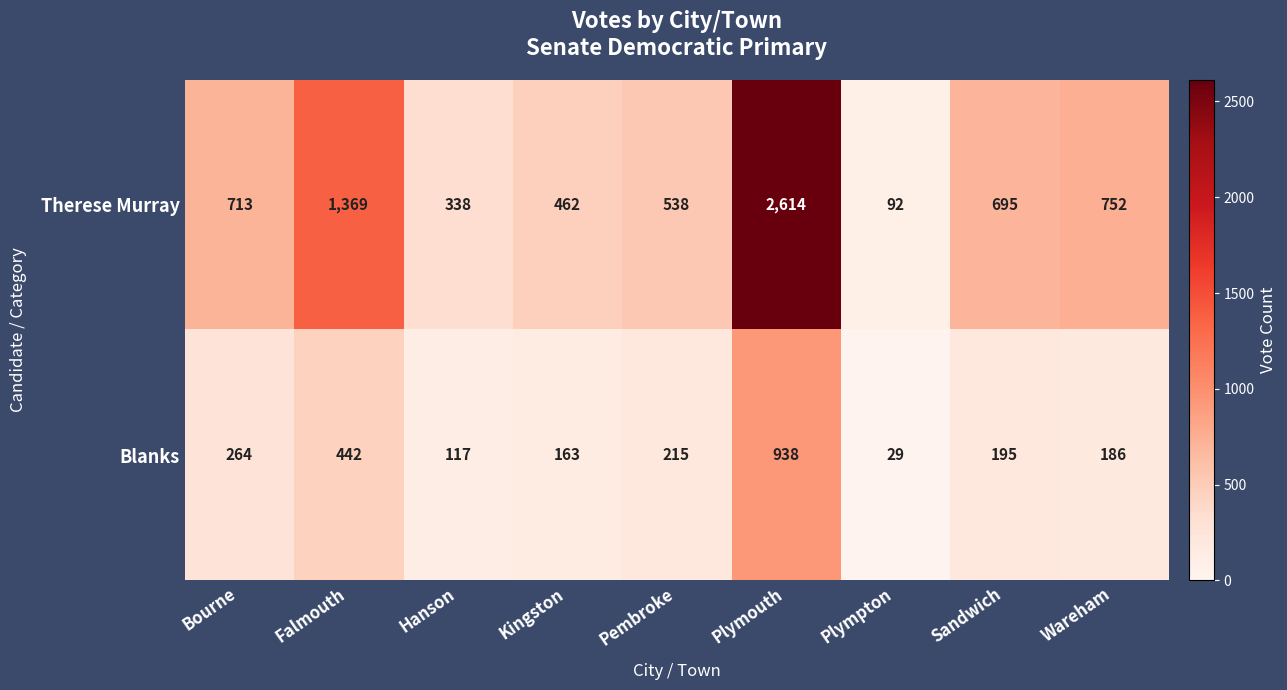

Which category has the lowest value across all series?

Plympton